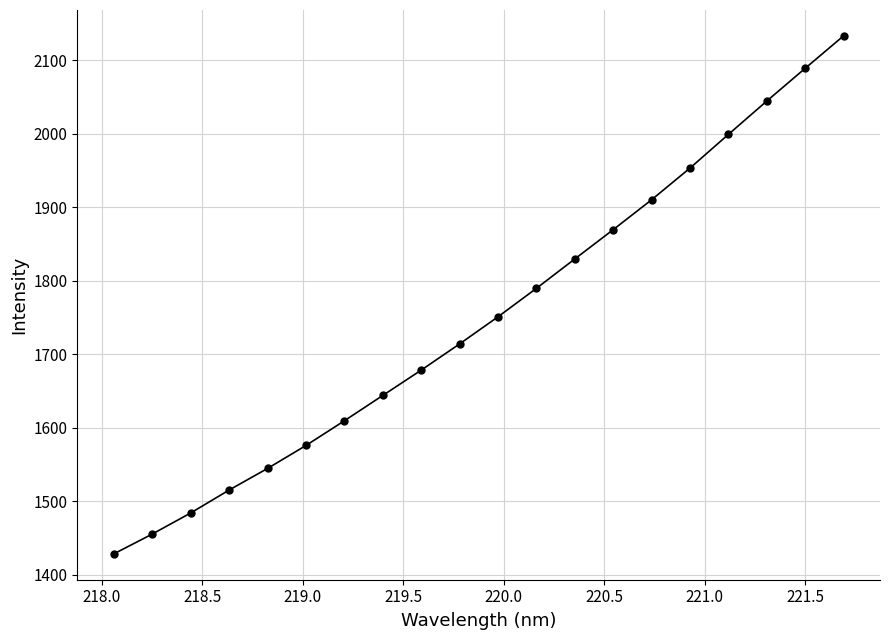

Count the number of values greater than 1750.

10